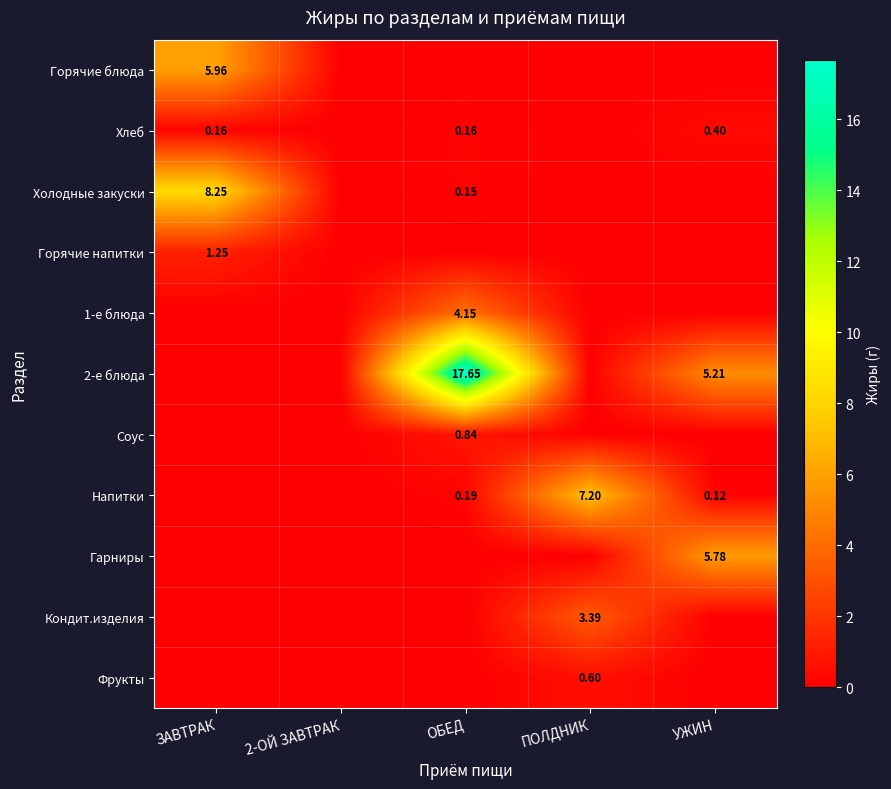

Which has a higher value, УЖИН or ЗАВТРАК?

ЗАВТРАК